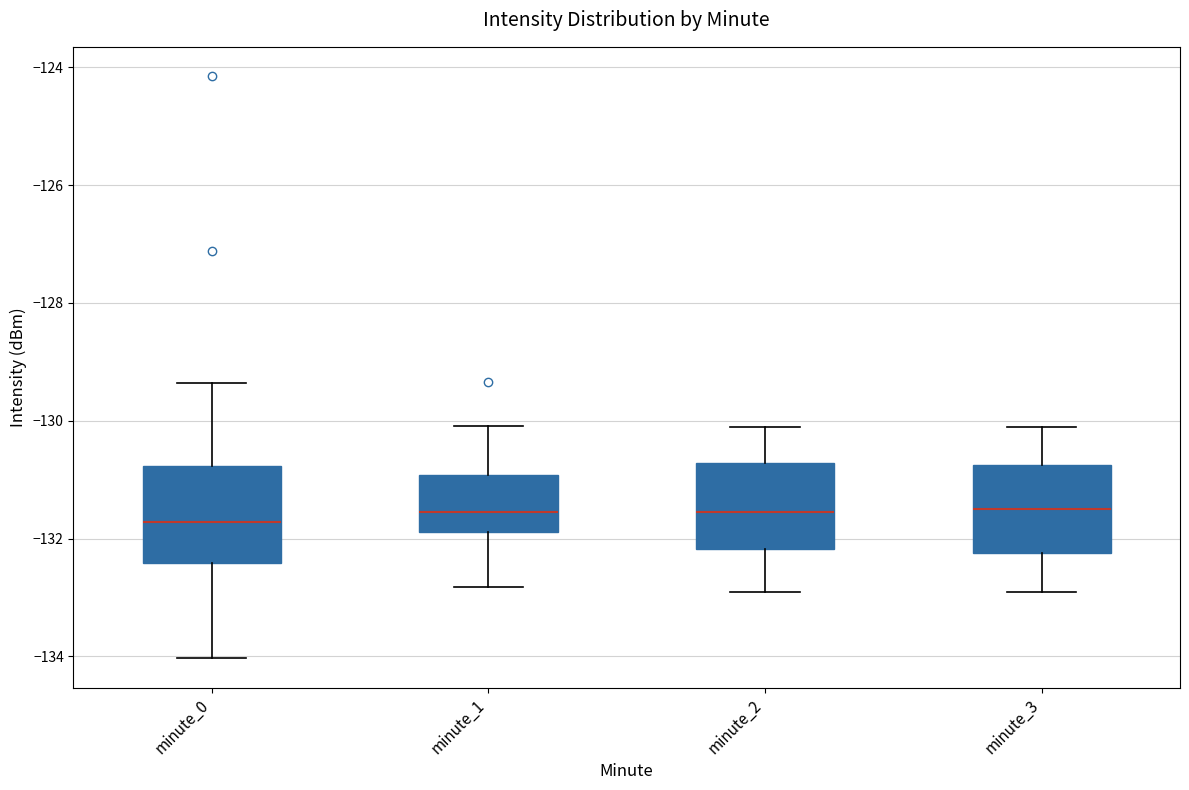

Where is the lower edge of the box for minute_0 on the y-axis? The values are not printed on the chart, so give them approximately, as read against the axis.

-132.4